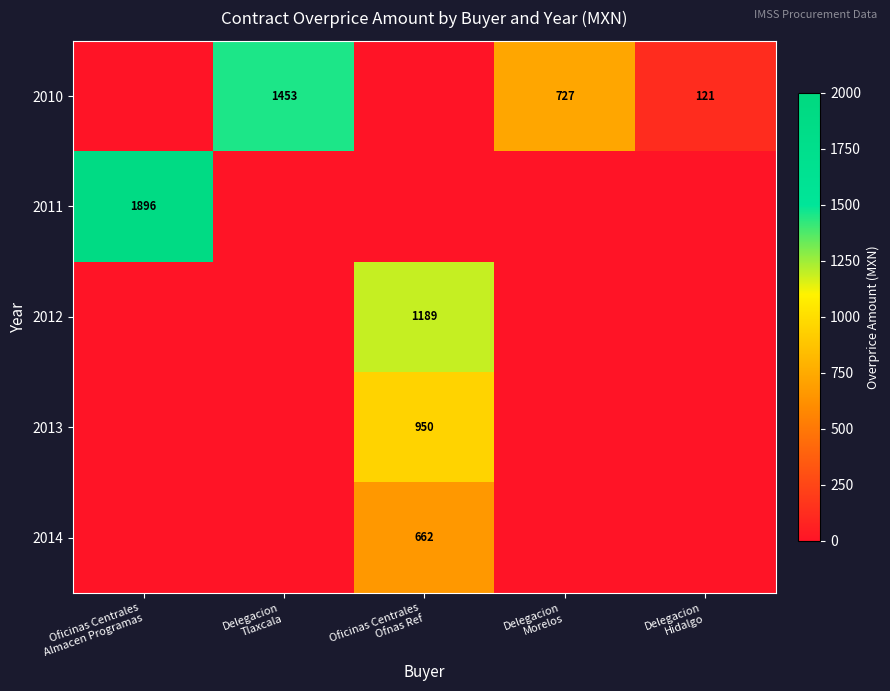

The 2014 series shows 0.0 at Delegacion Tlaxcala. True or false?

True